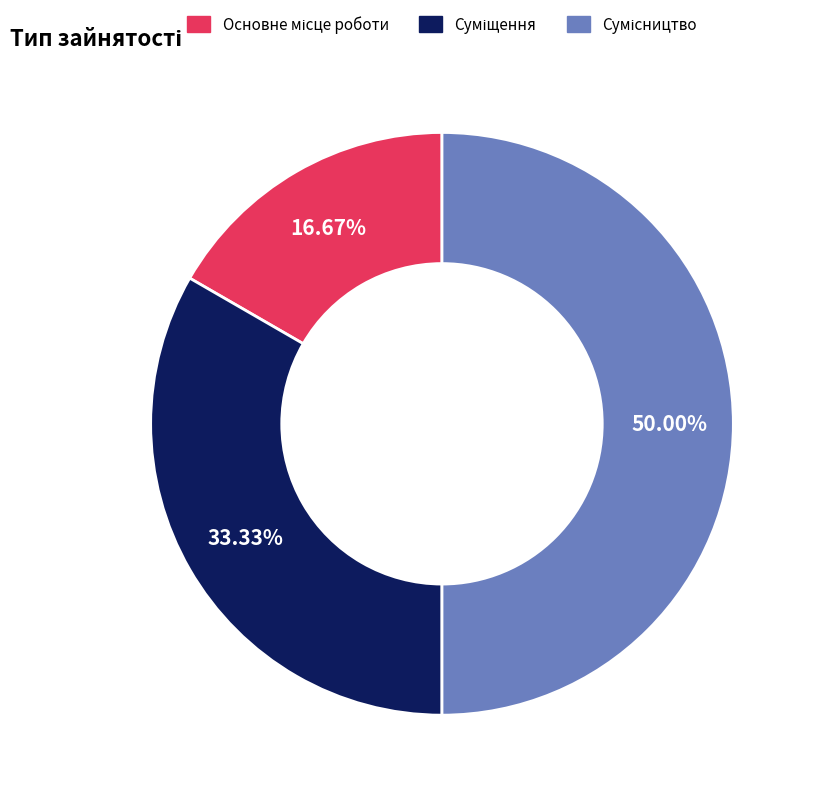

Count the number of slices in the pie.

3